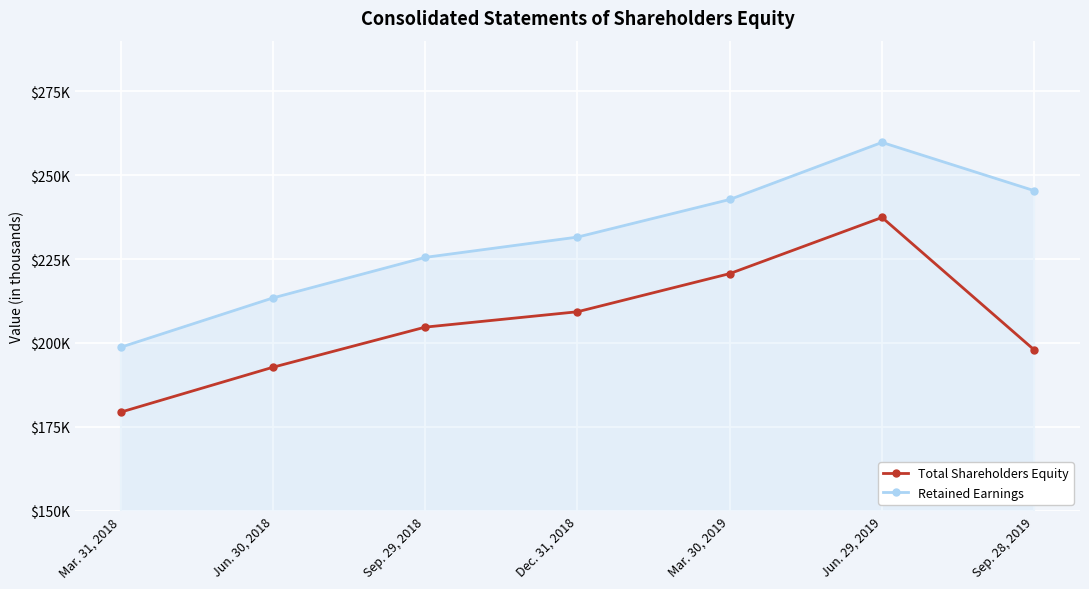

What are all the series names shown in the legend?

Total Shareholders Equity, Retained Earnings